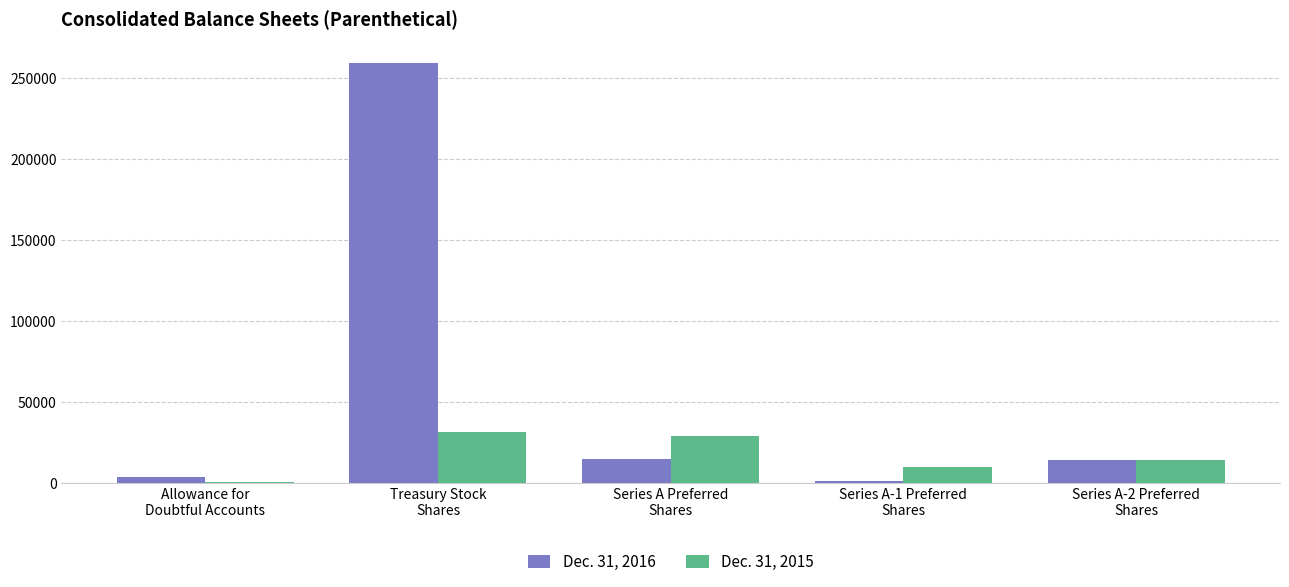

The Dec. 31, 2016 series shows 14808 at Series A Preferred
Shares. True or false?

True